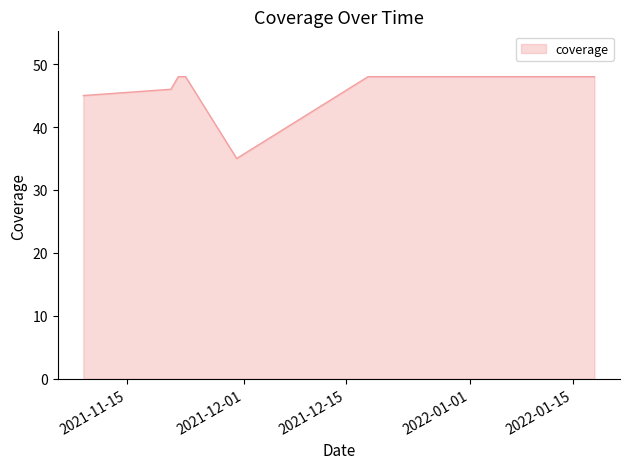

What is the difference between the maximum and minimum values?

13